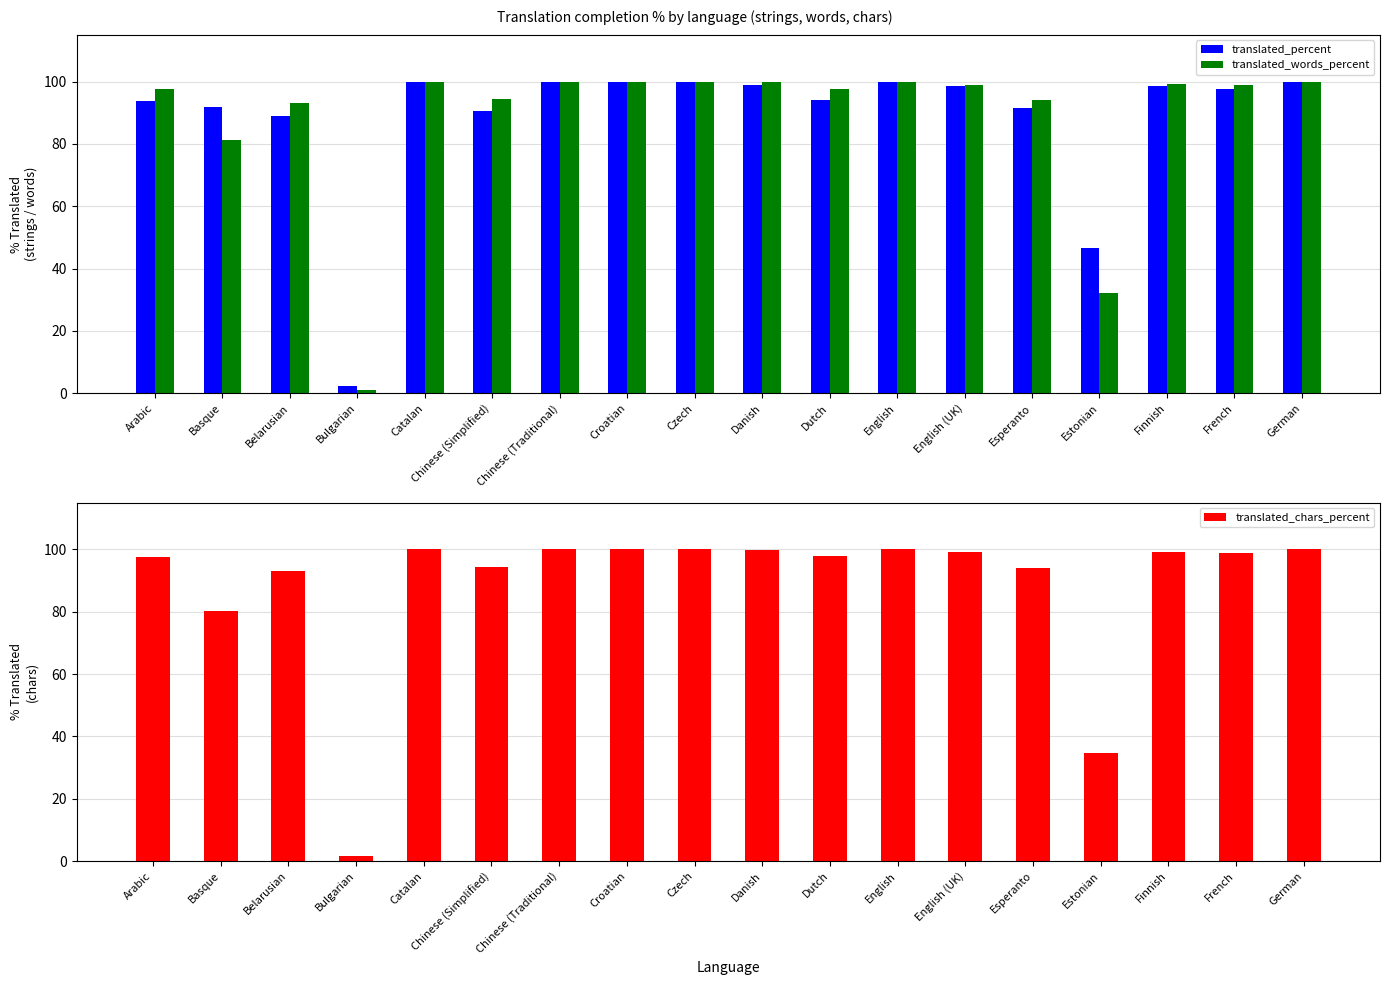

Reading right to left, transcribe all the data shown in this chart.

translated_percent: 100.0	97.7	98.7	46.5	91.4	98.4	100.0	94.0	99.0	100.0	100.0	100.0	90.5	100.0	2.2	88.9	91.7	93.6
translated_words_percent: 100.0	98.8	99.2	32.3	94.1	99.0	100.0	97.7	99.7	100.0	100.0	100.0	94.3	100.0	1.0	93.0	81.2	97.5
translated_chars_percent: 100.0	98.9	99.2	34.7	94.1	99.1	100.0	97.9	99.8	100.0	100.0	100.0	94.4	100.0	1.5	93.2	80.2	97.7